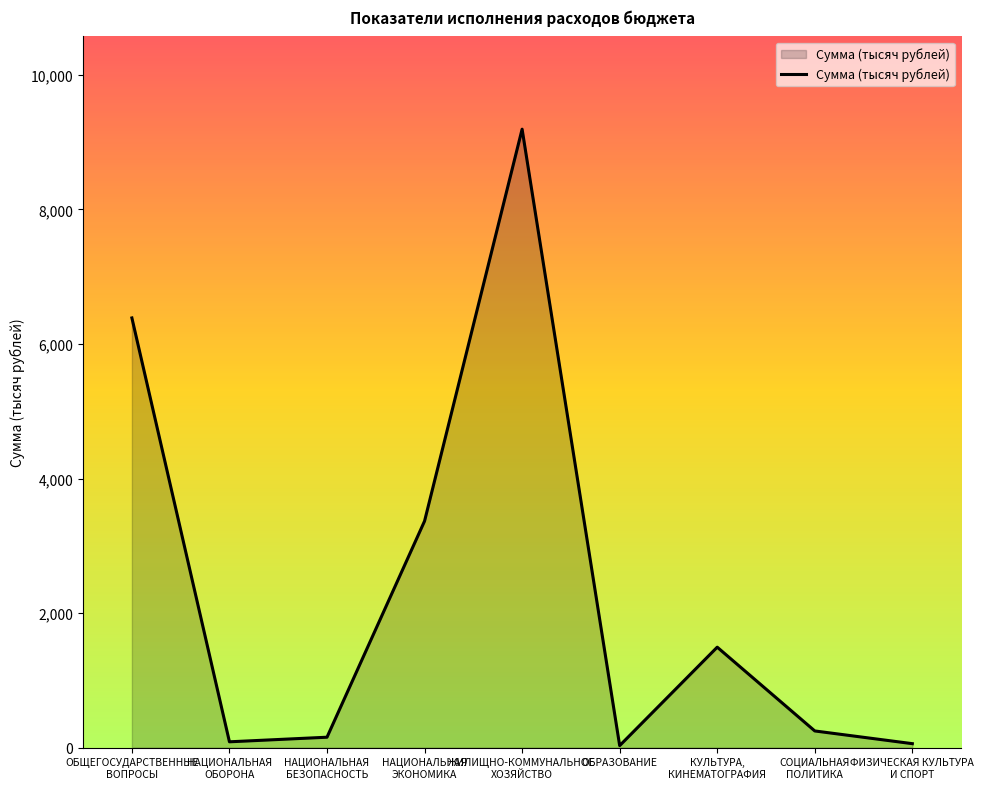

Where is the data nearest to the value 4611?

НАЦИОНАЛЬНАЯ
ЭКОНОМИКА